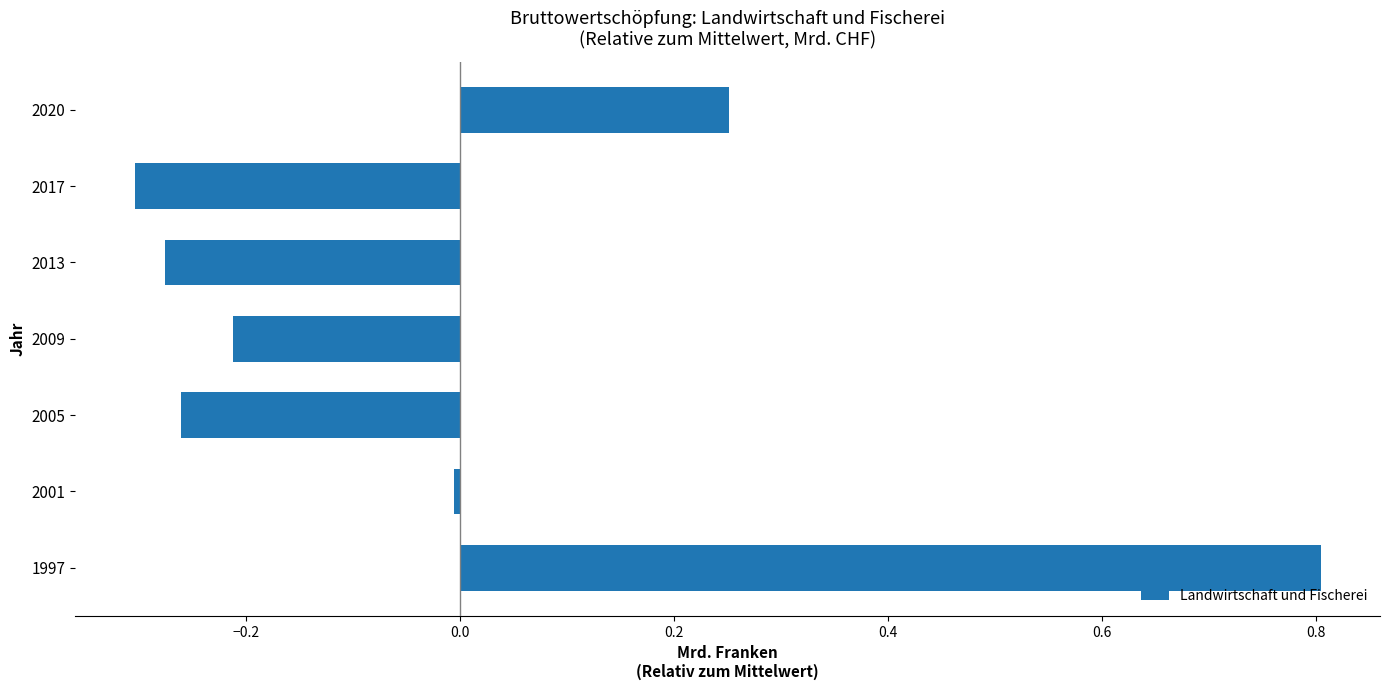

What is the sum of the values at 2005 and 2013?

-0.5